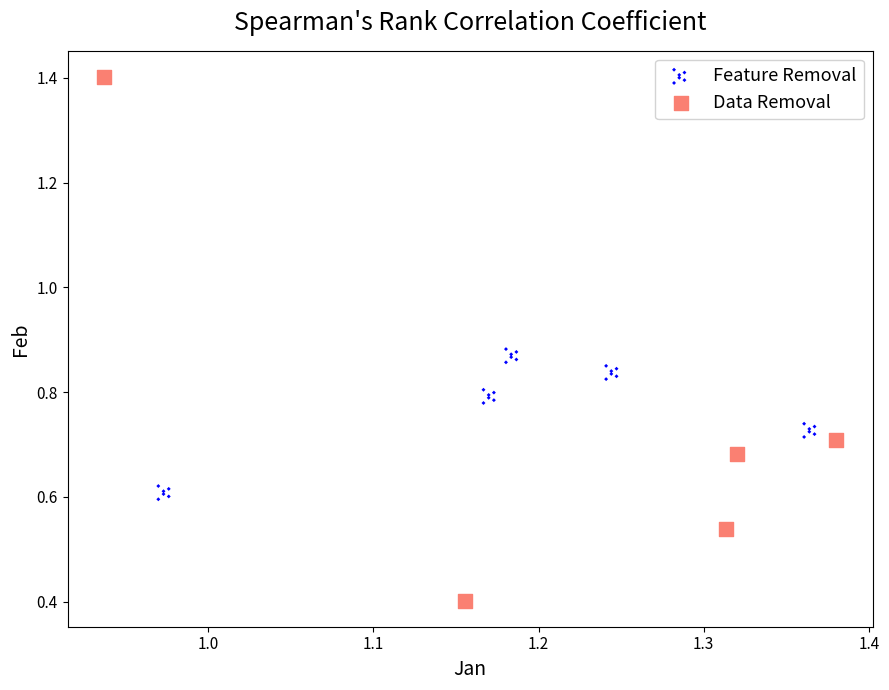

Which series has the widest spread of Y values?

Data Removal